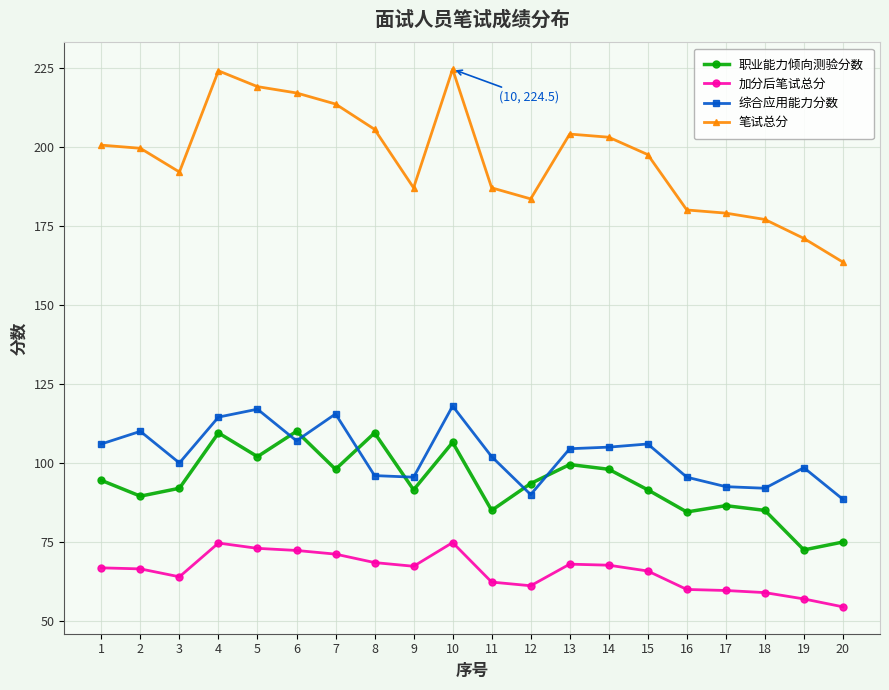

List the series in order of their peak value, lowest first.

加分后笔试总分, 职业能力倾向测验分数, 综合应用能力分数, 笔试总分